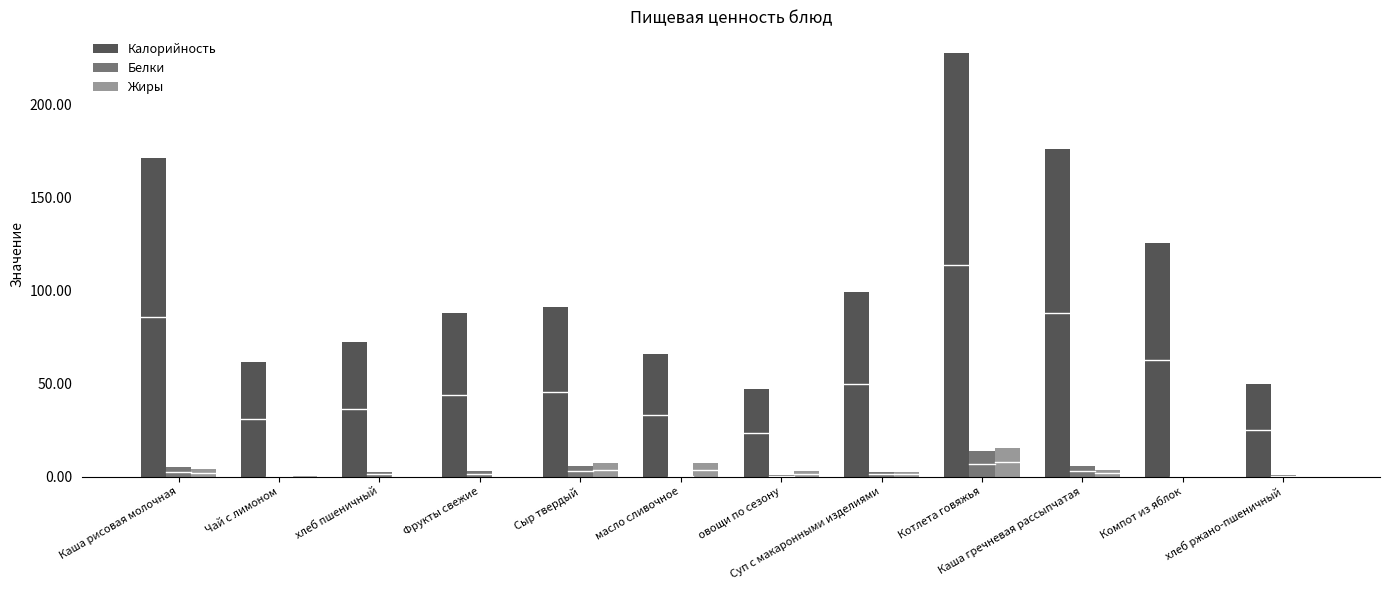

The Жиры series shows 0.0 at Фрукты свежие. True or false?

True